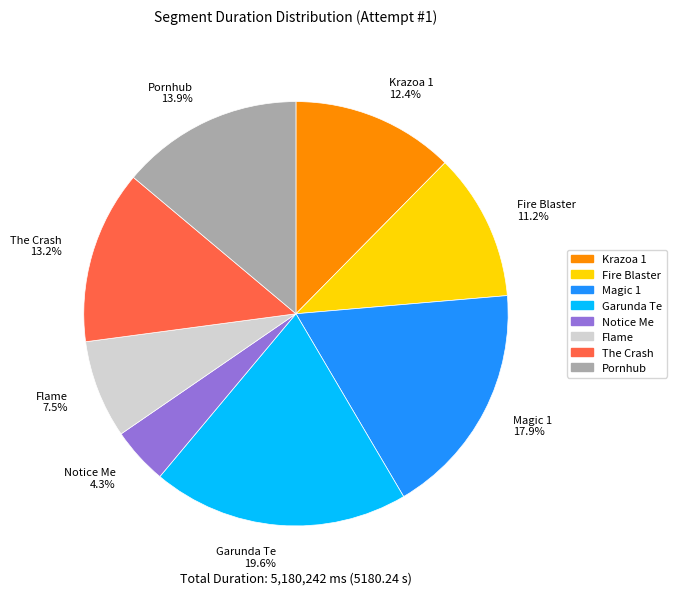

Which slice is the smallest?

Notice Me 4.3%